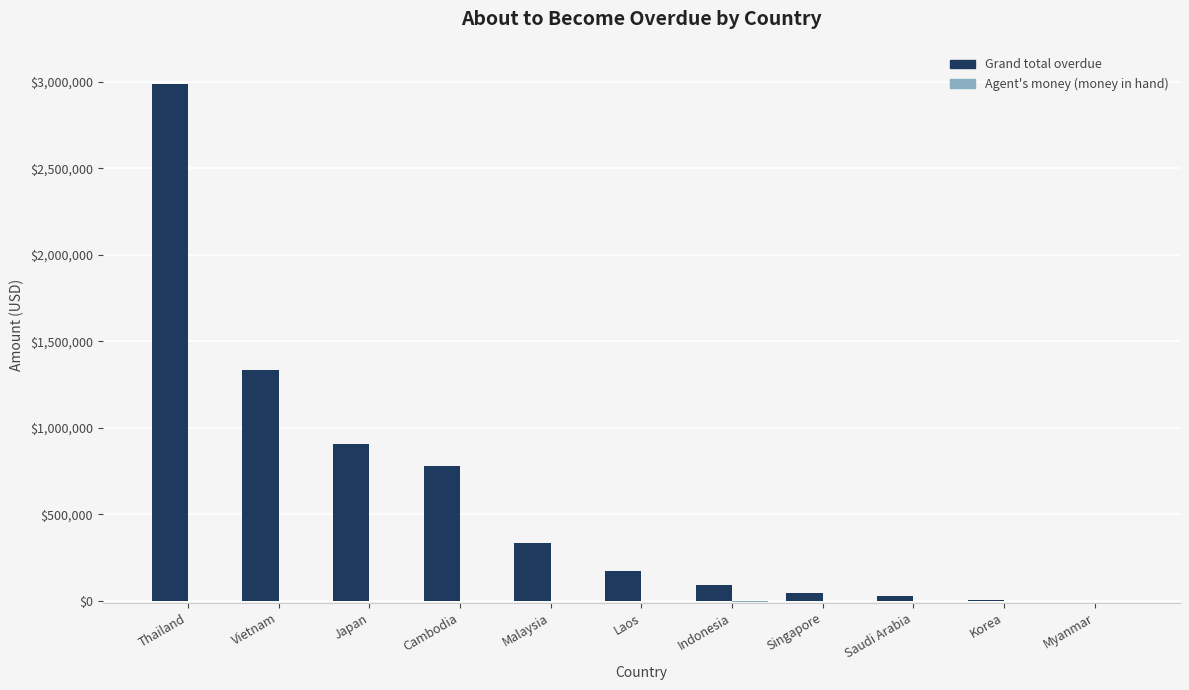

Which series has the largest total across all categories?

Grand total overdue